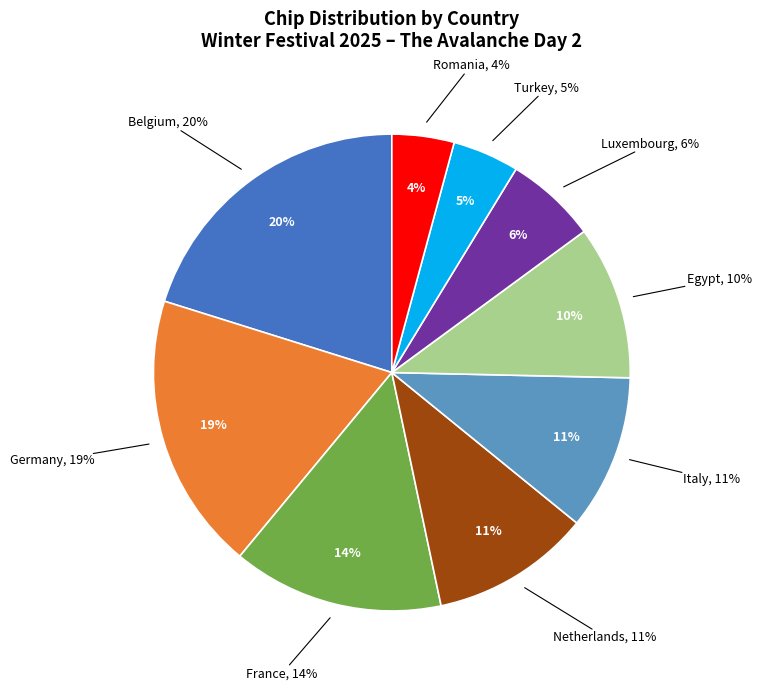

The Belgium slice represents 20% of the pie. True or false?

True